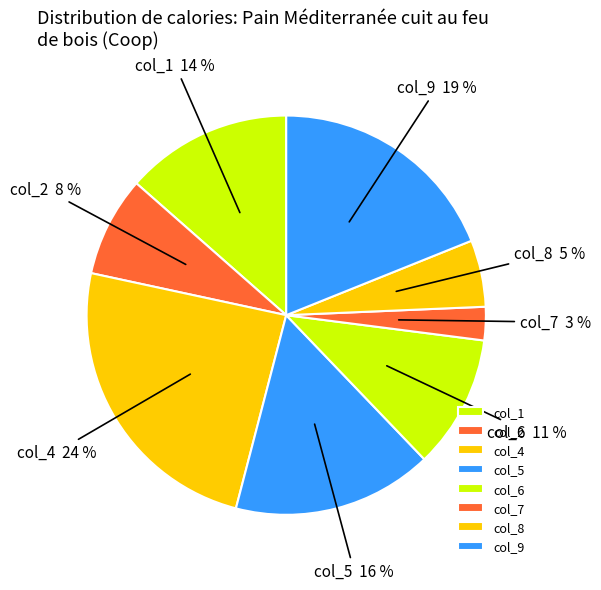

To the nearest percent, what percentage of the pie is col_6?

11%